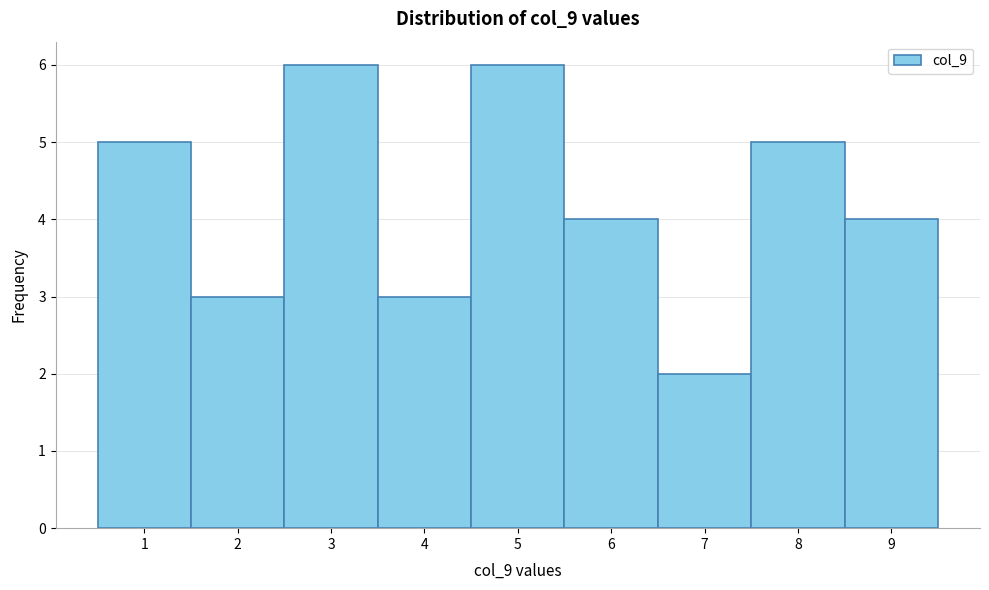

Reading left to right, list every bar in this chart as the range it spans on the x-axis followed by its height. The values are not printed on the chart, so give them approximately, as read against the axis.

0.5 to 1.5: 5
1.5 to 2.5: 3
2.5 to 3.5: 6
3.5 to 4.5: 3
4.5 to 5.5: 6
5.5 to 6.5: 4
6.5 to 7.5: 2
7.5 to 8.5: 5
8.5 to 9.5: 4